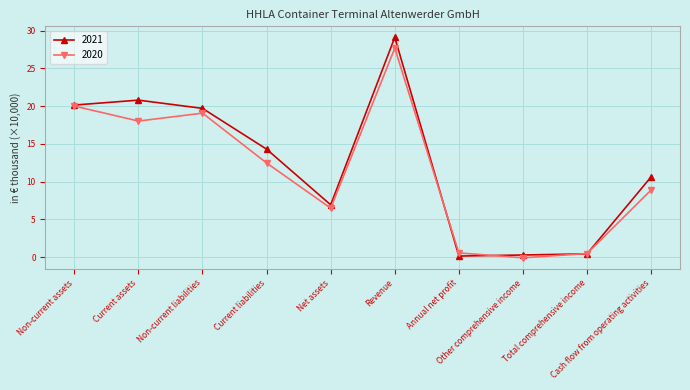

Which series has the largest range (max minus min)?

2021